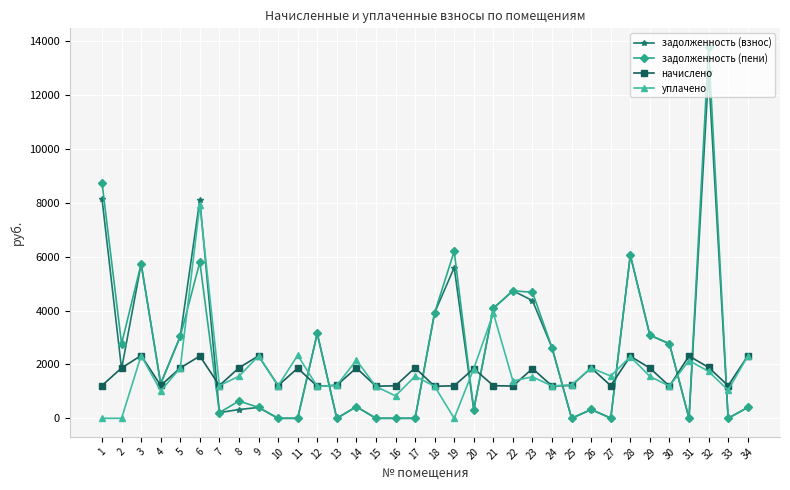

What is the greatest value displayed?

13787.9